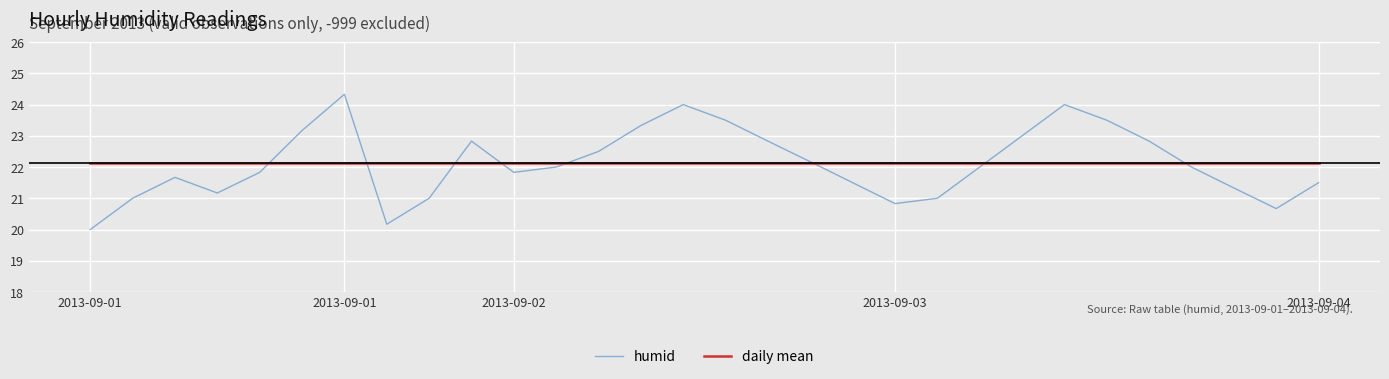

What is the sum of all humid values?

663.5